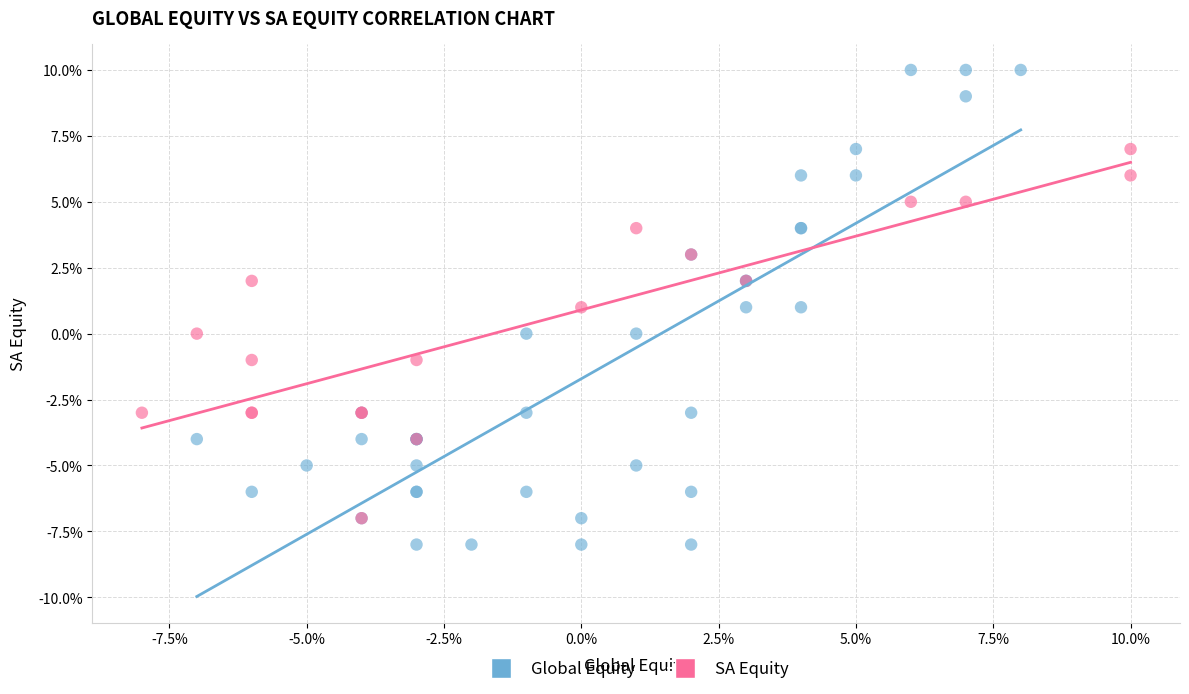

What are all the series names shown in the legend?

Global Equity, SA Equity